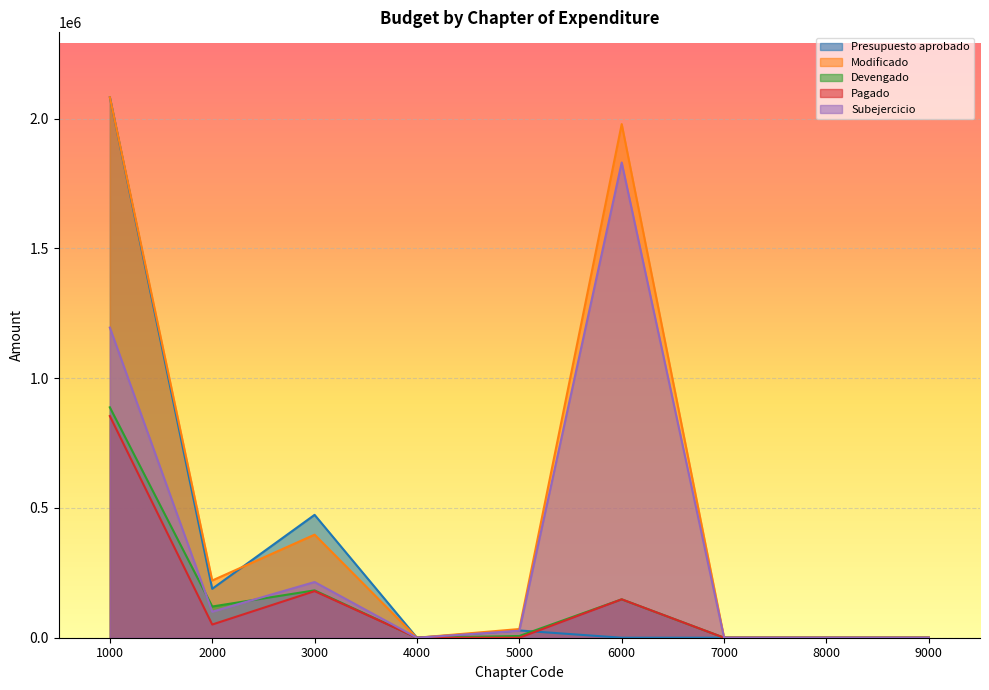

How many lines are shown in the chart?

5